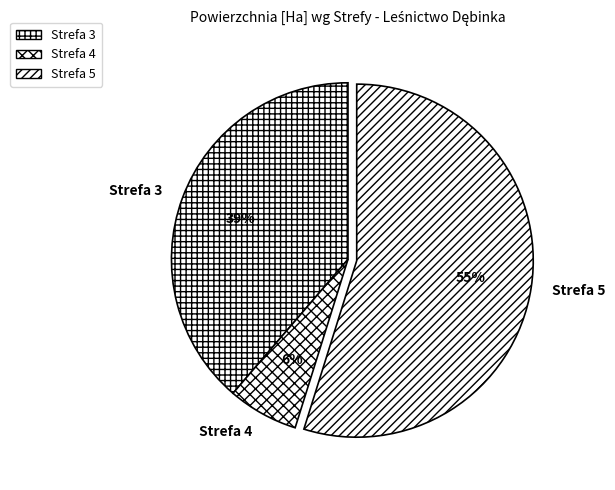

Is the sum of Strefa 5 and Strefa 4 greater than half?

Yes